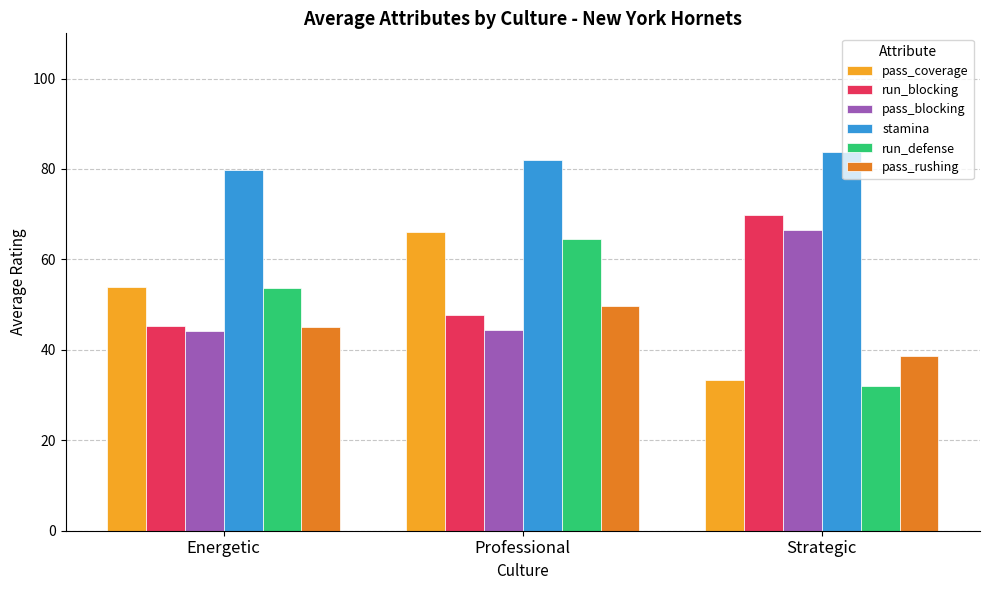

Which label corresponds to the smallest value in the chart?

Strategic